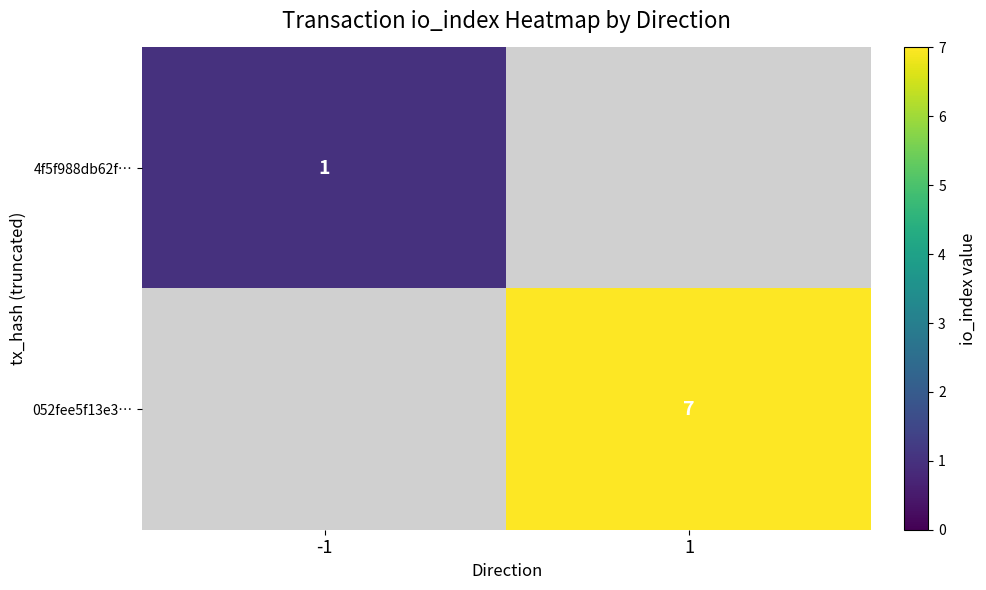

The 052fee5f13e3… series shows 2 at 1. True or false?

False